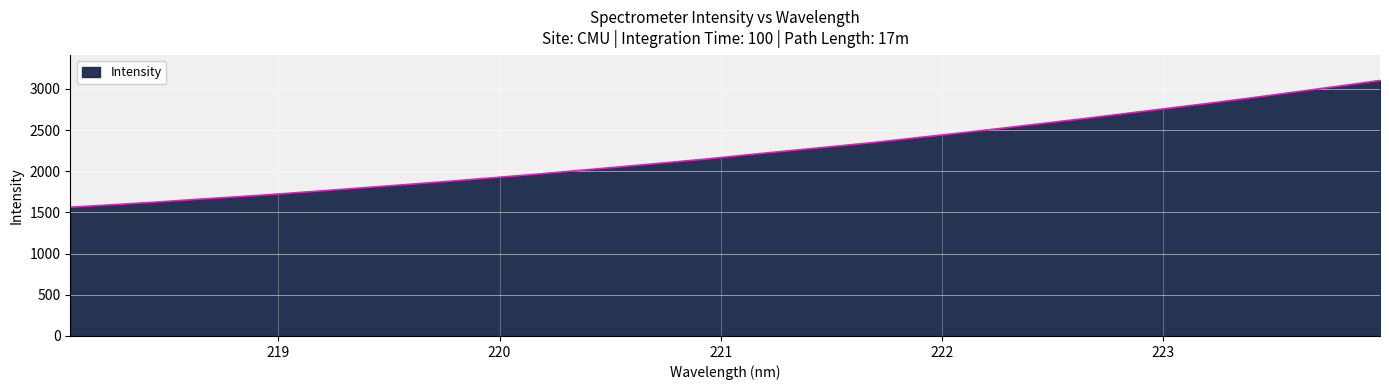

What is the difference between the maximum and minimum values?

1539.3